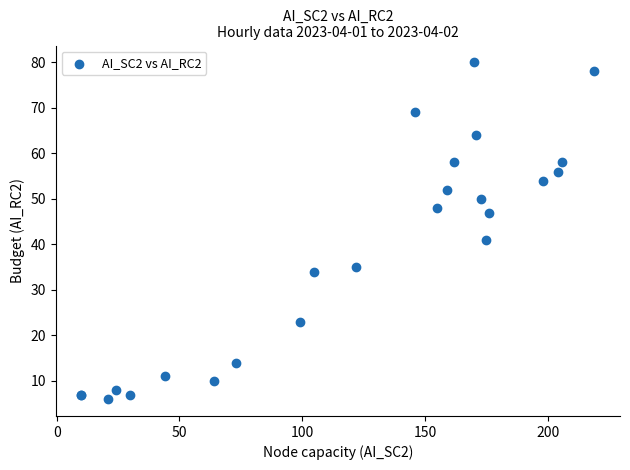

What Y value in the scatter plot is closest to 43?

41